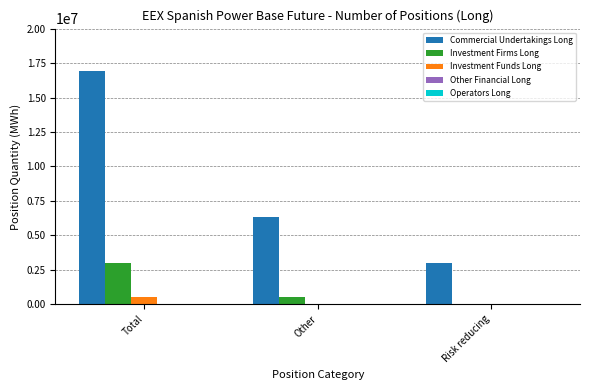

How many groups of bars are there?

3